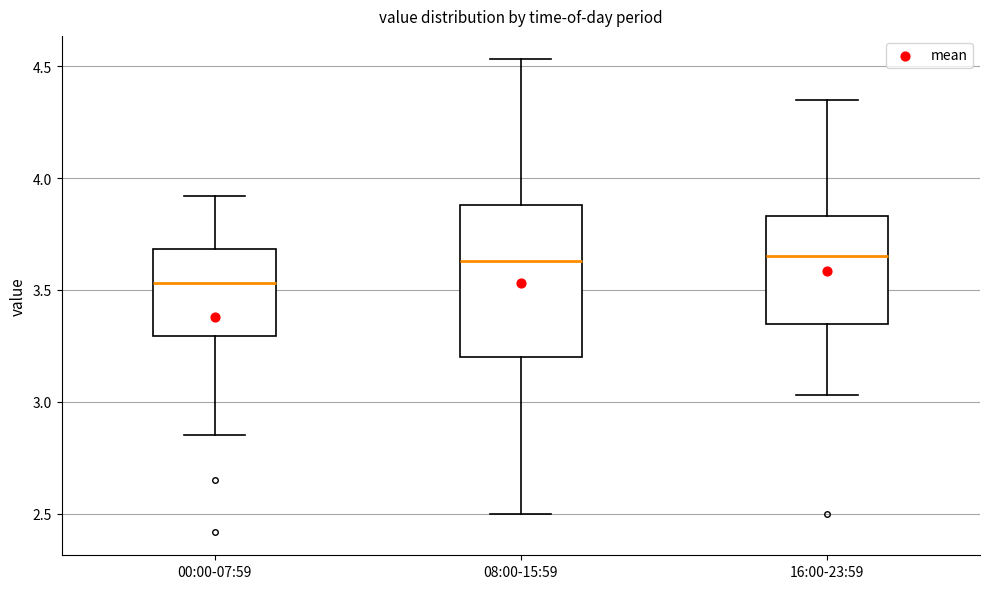

Reading left to right, read every box against the y-axis: the position of its median line, the range the box covers, and the ends of its whiskers. The values are not printed on the chart, so give them approximately, as read against the axis.

00:00-07:59: median 3.55, box 3.30 to 3.70, whiskers 2.85 to 3.90
08:00-15:59: median 3.65, box 3.20 to 3.90, whiskers 2.50 to 4.55
16:00-23:59: median 3.65, box 3.35 to 3.85, whiskers 3.05 to 4.35